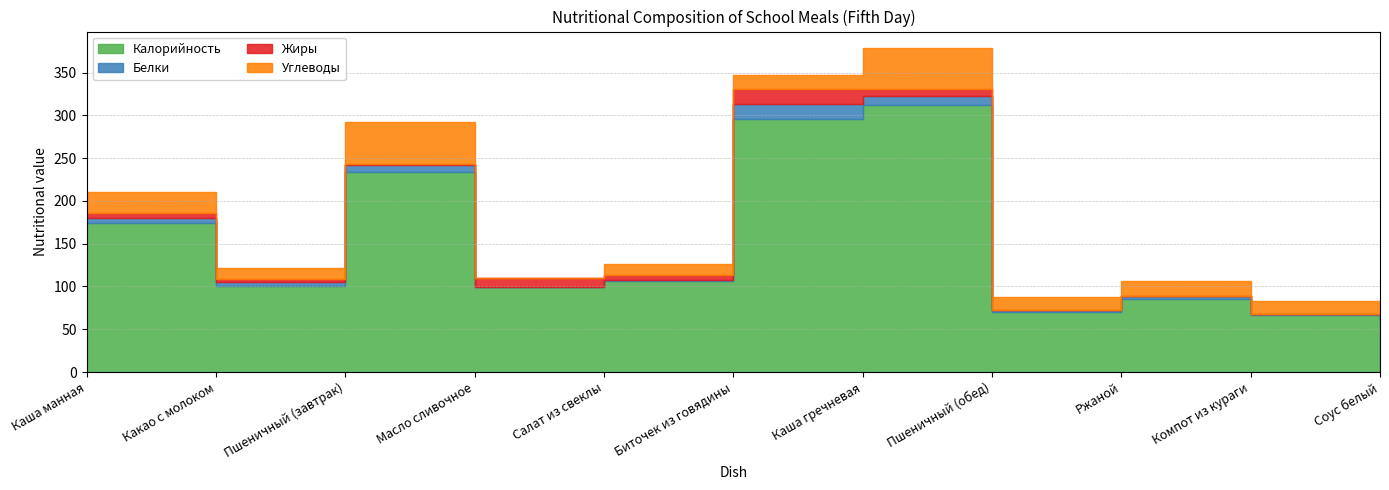

Is it true that Калорийность equals 57.2 at Какао с молоком?

False